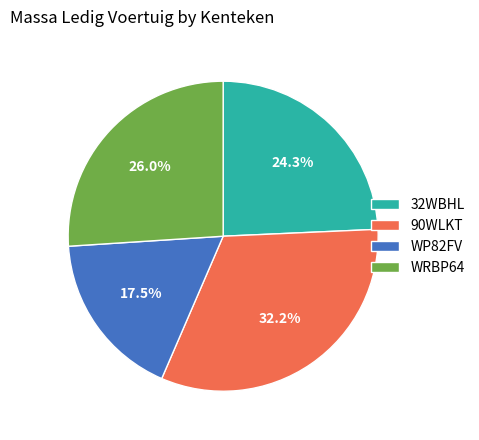

How many slices are in this pie chart?

4